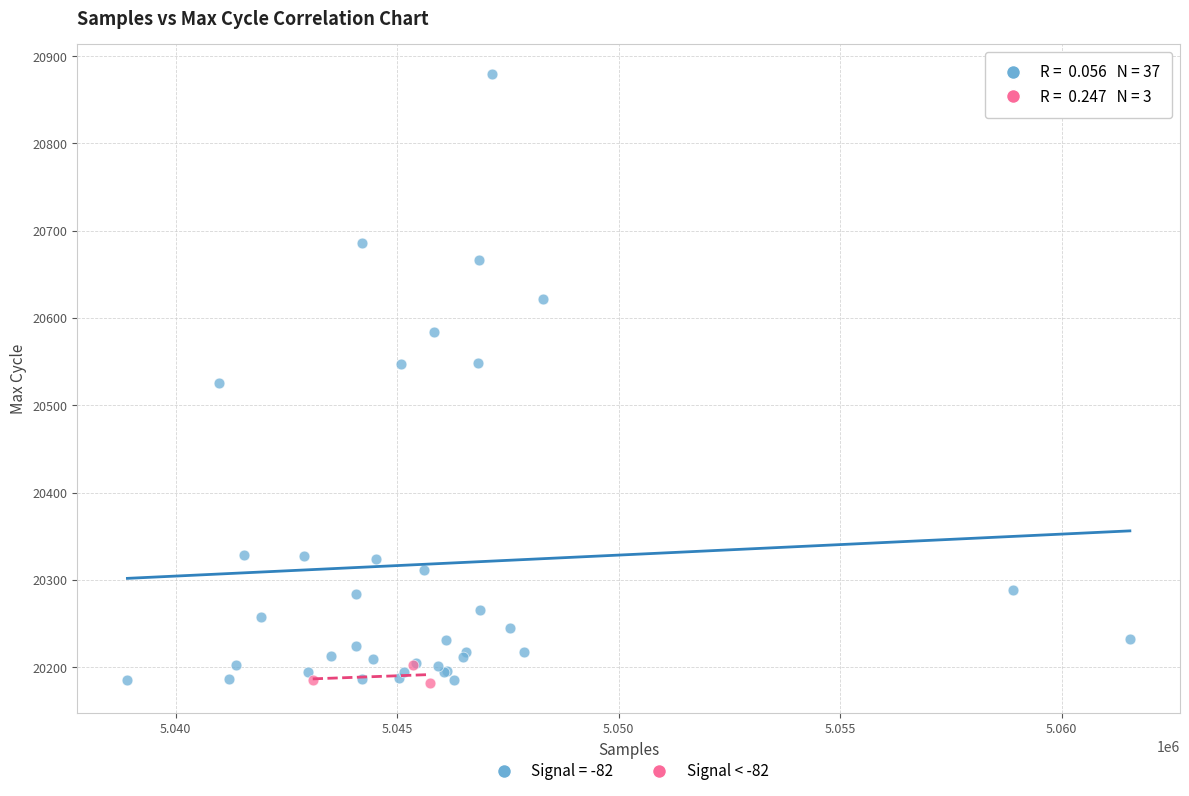

Which series has the widest spread of Y values?

Signal = -82